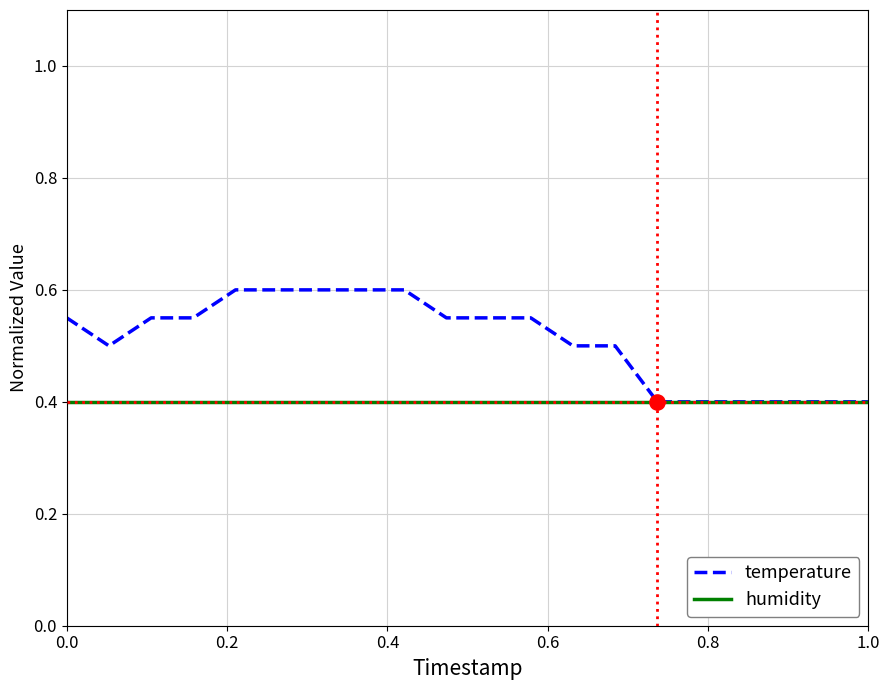

Which series has the largest range (max minus min)?

temperature